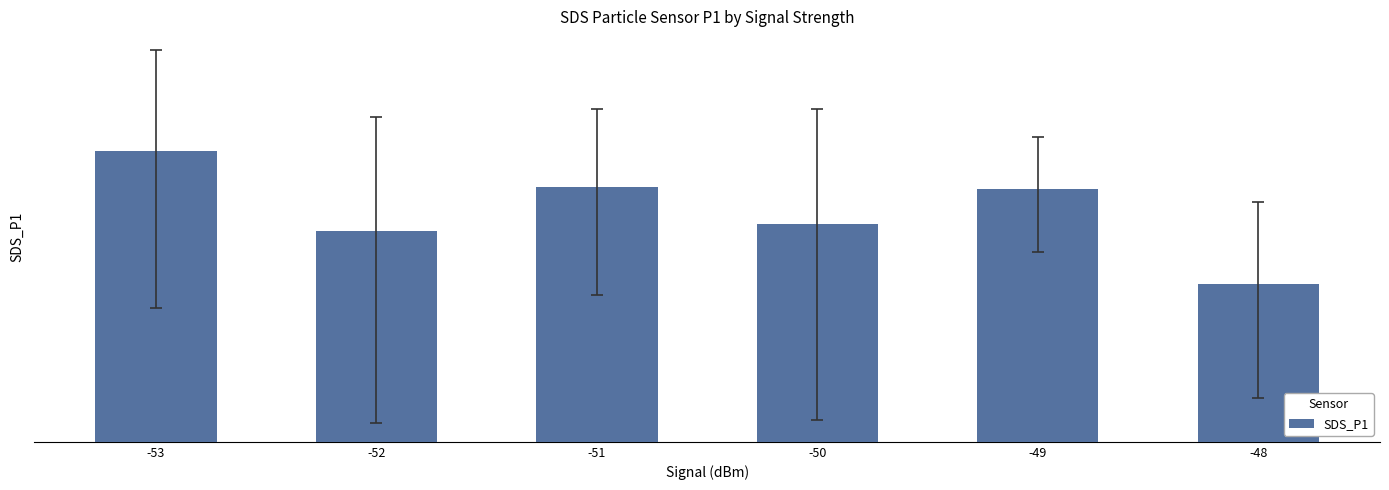

True or false: the data shows 4.1 at -48.

True